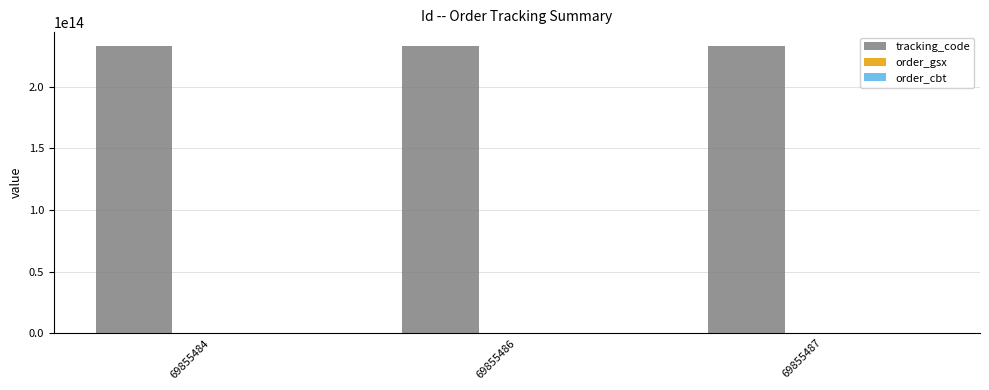

What is the value of the order_gsx bar at the 2nd from the left?

548580